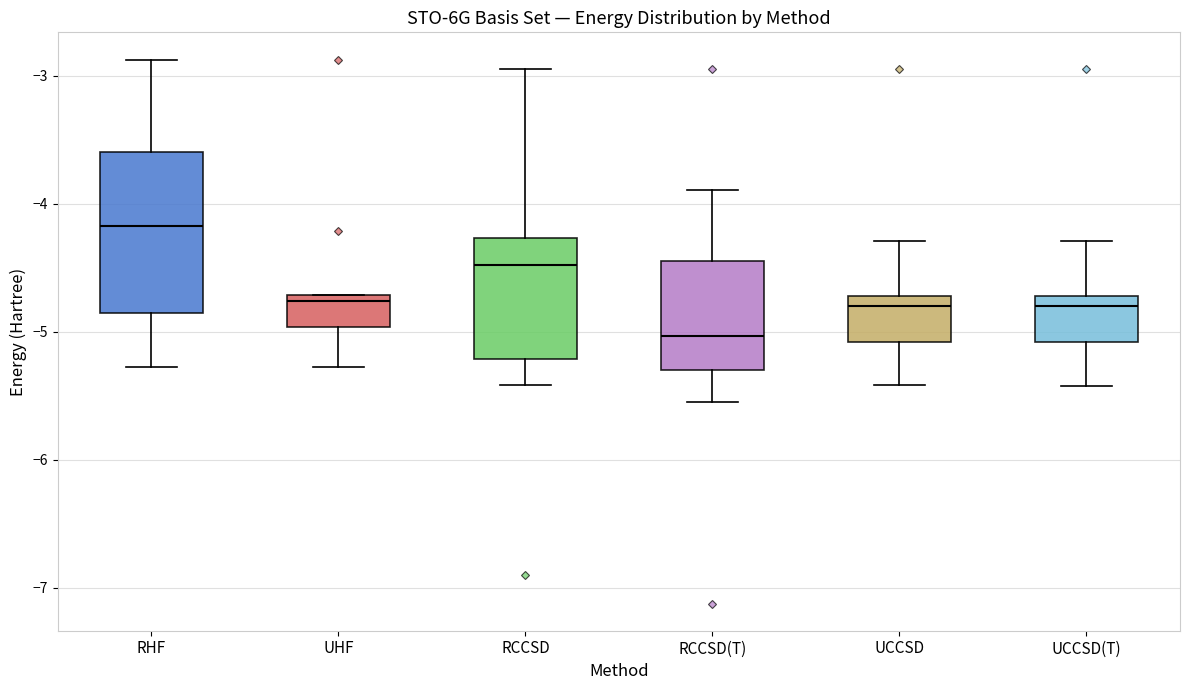

Reading left to right, read every box against the y-axis: the position of its median line, the range the box covers, and the ends of its whiskers. The values are not printed on the chart, so give them approximately, as read against the axis.

RHF: median -4.2, box -4.9 to -3.6, whiskers -5.3 to -2.9
UHF: median -4.8, box -5.0 to -4.7, whiskers -5.3 to -4.7
RCCSD: median -4.5, box -5.2 to -4.3, whiskers -5.4 to -2.9
RCCSD(T): median -5.0, box -5.3 to -4.4, whiskers -5.6 to -3.9
UCCSD: median -4.8, box -5.1 to -4.7, whiskers -5.4 to -4.3
UCCSD(T): median -4.8, box -5.1 to -4.7, whiskers -5.4 to -4.3